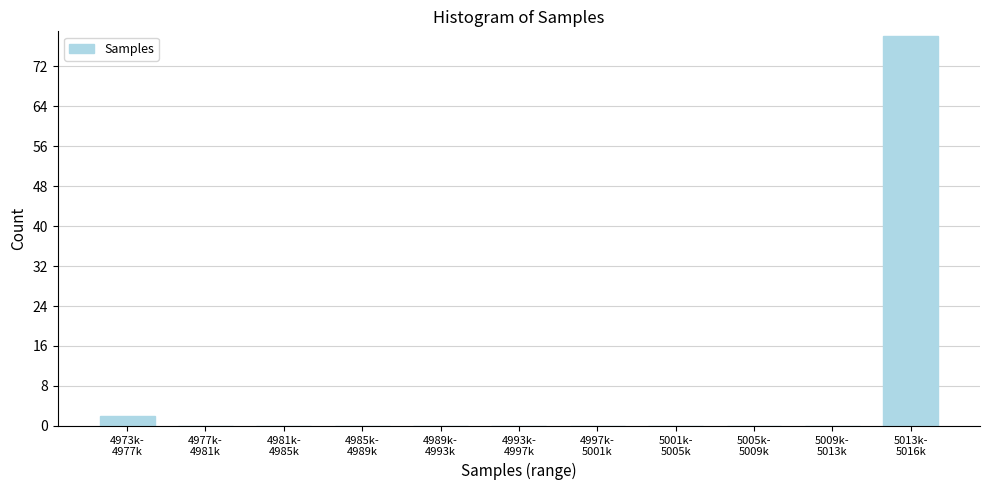

What is the sum of all values?

80